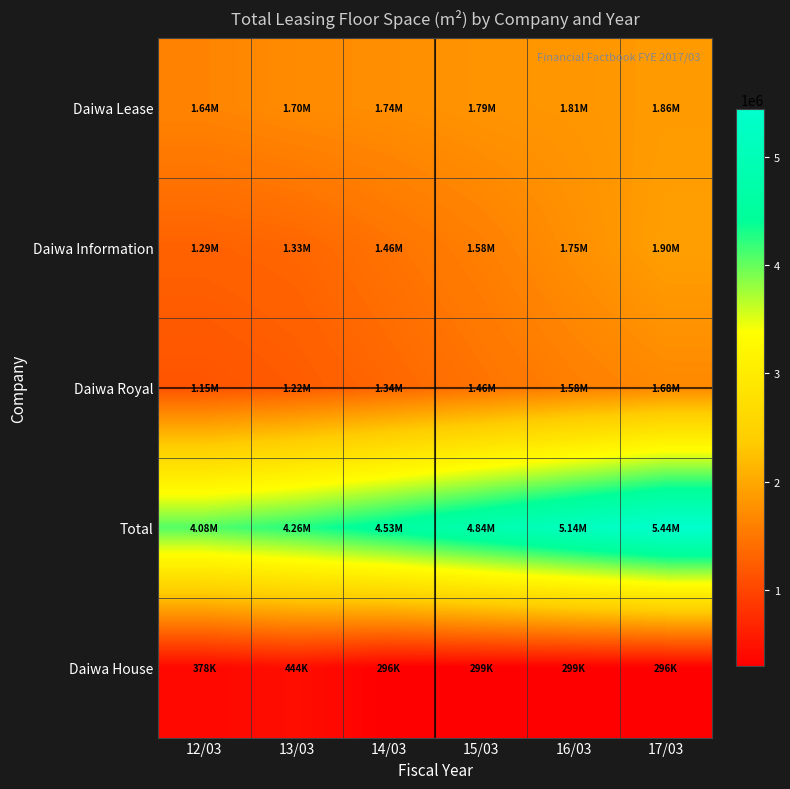

At which category does the chart reach its peak across all series?

17/03